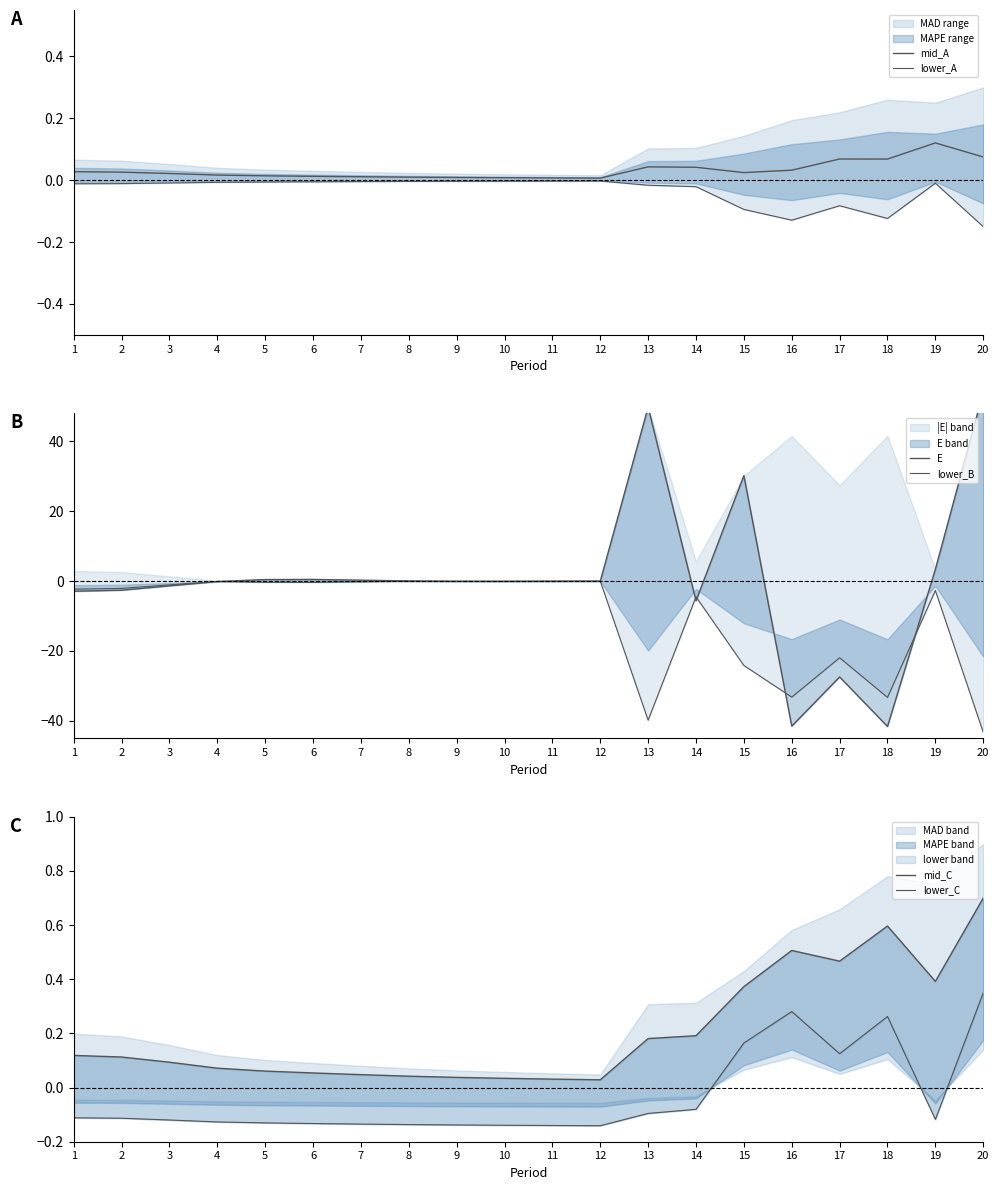

Reading left to right, transcribe all the data shown in this chart.

mid_A: 1=0.0	2=0.0	3=0.0	4=0.0	5=0.0	6=0.0	7=0.0	8=0.0	9=0.0	10=0.0	11=0.0	12=0.0	13=0.0	14=0.0	15=0.0	16=0.0	17=0.1	18=0.1	19=0.1	20=0.1
lower_A: 1=-0.0	2=-0.0	3=-0.0	4=-0.0	5=-0.0	6=-0.0	7=-0.0	8=-0.0	9=-0.0	10=-0.0	11=-0.0	12=-0.0	13=-0.0	14=-0.0	15=-0.1	16=-0.1	17=-0.1	18=-0.1	19=-0.0	20=-0.1
E: 1=-2.9	2=-2.6	3=-1.4	4=-0.1	5=0.4	6=0.5	7=0.3	8=0.0	9=-0.1	10=-0.1	11=-0.0	12=-0.0	13=49.8	14=-5.6	15=30.2	16=-41.5	17=-27.4	18=-41.6	19=3.4	20=54.1
lower_B: 1=-2.3	2=-2.1	3=-1.1	4=-0.1	5=-0.4	6=-0.4	7=-0.2	8=-0.0	9=-0.1	10=-0.1	11=-0.0	12=-0.0	13=-39.8	14=-4.5	15=-24.2	16=-33.2	17=-21.9	18=-33.3	19=-2.7	20=-43.3
mid_C: 1=0.1	2=0.1	3=0.1	4=0.1	5=0.1	6=0.1	7=0.0	8=0.0	9=0.0	10=0.0	11=0.0	12=0.0	13=0.2	14=0.2	15=0.4	16=0.5	17=0.5	18=0.6	19=0.4	20=0.7
lower_C: 1=-0.1	2=-0.1	3=-0.1	4=-0.1	5=-0.1	6=-0.1	7=-0.1	8=-0.1	9=-0.1	10=-0.1	11=-0.1	12=-0.1	13=-0.1	14=-0.1	15=0.2	16=0.3	17=0.1	18=0.3	19=-0.1	20=0.3